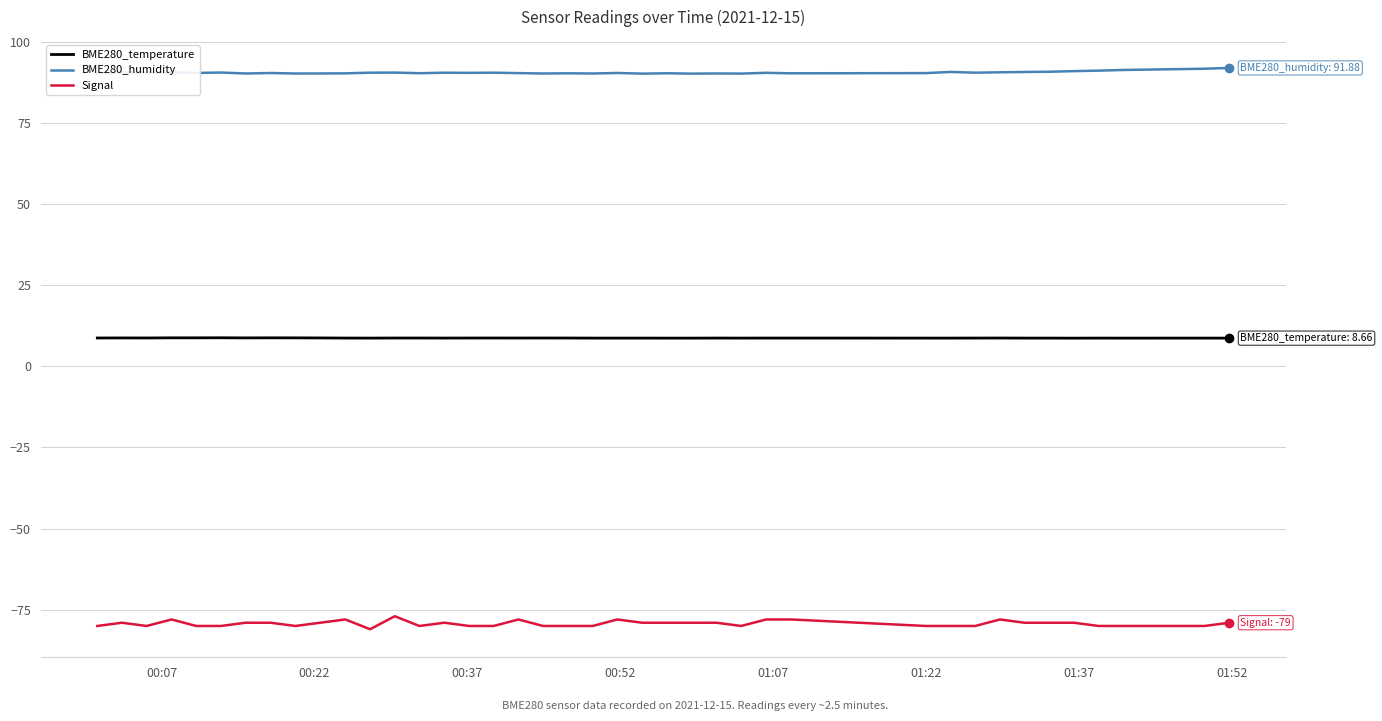

What is the greatest value displayed?

91.9